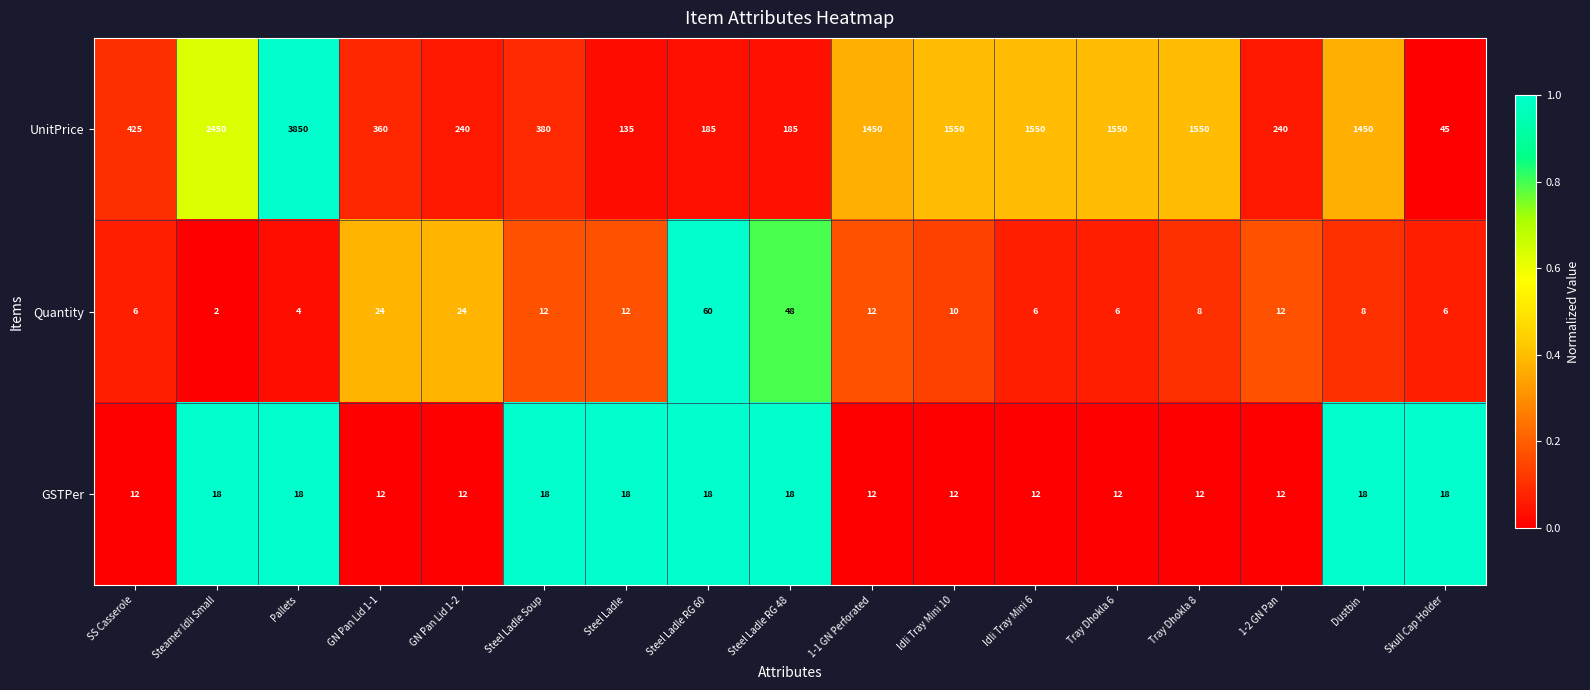

The value of GSTPer at Steel Ladle is 28. True or false?

False